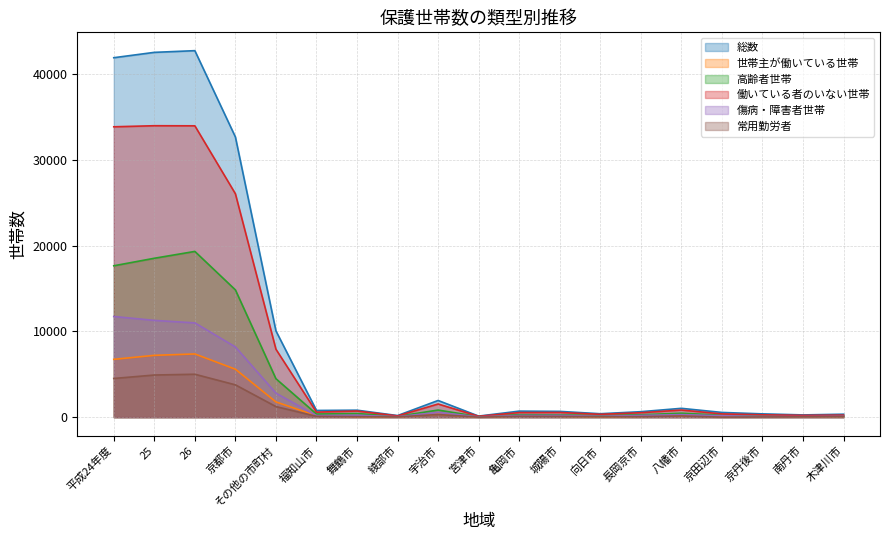

What is the sum of the 常用勤労者 values at 舞鶴市 and 25?

4982